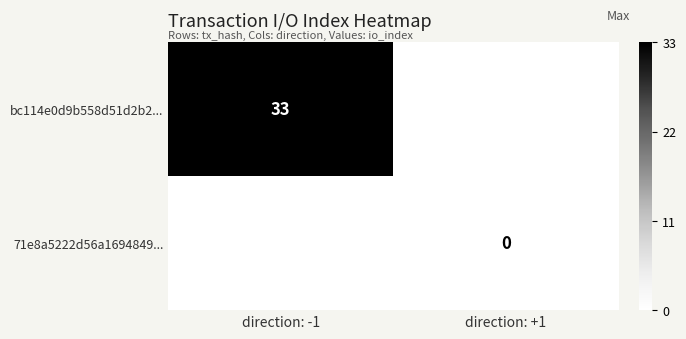

At which category does the chart reach its minimum across all series?

direction: +1